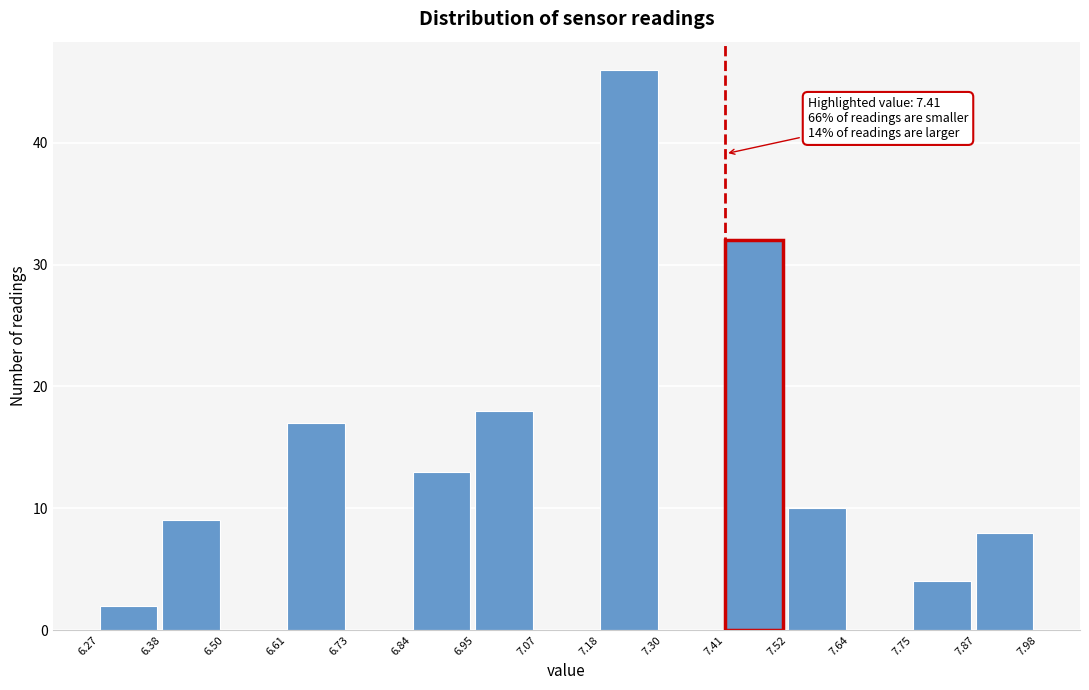

Over which range of the x-axis is the bar tallest?

7.18 to 7.30